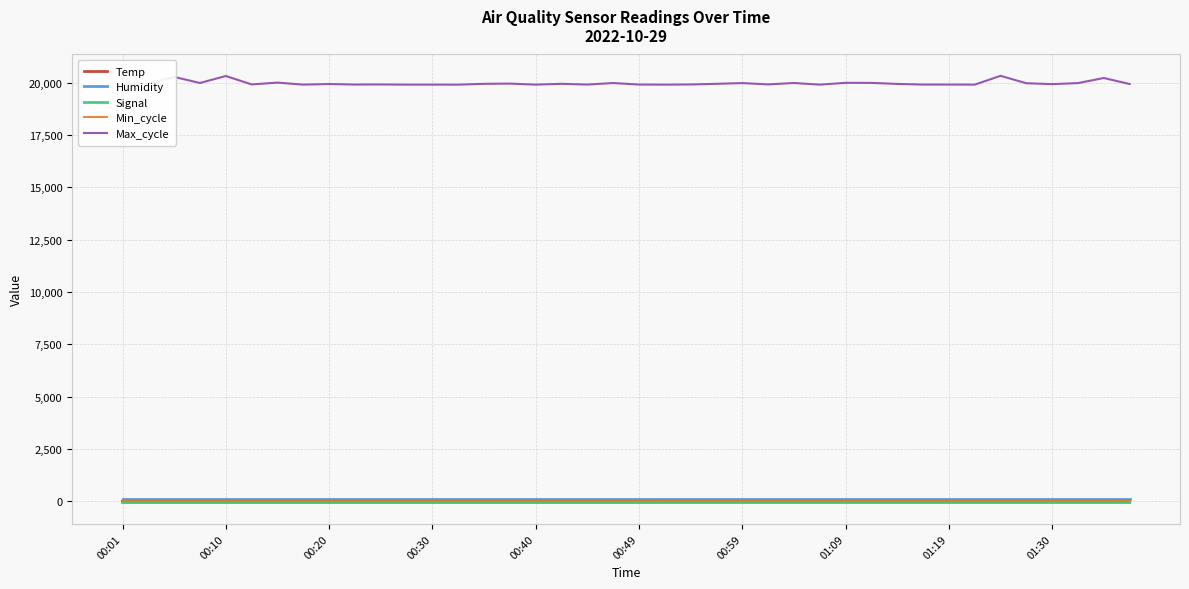

True or false: Humidity and Max_cycle intersect in this chart.

False